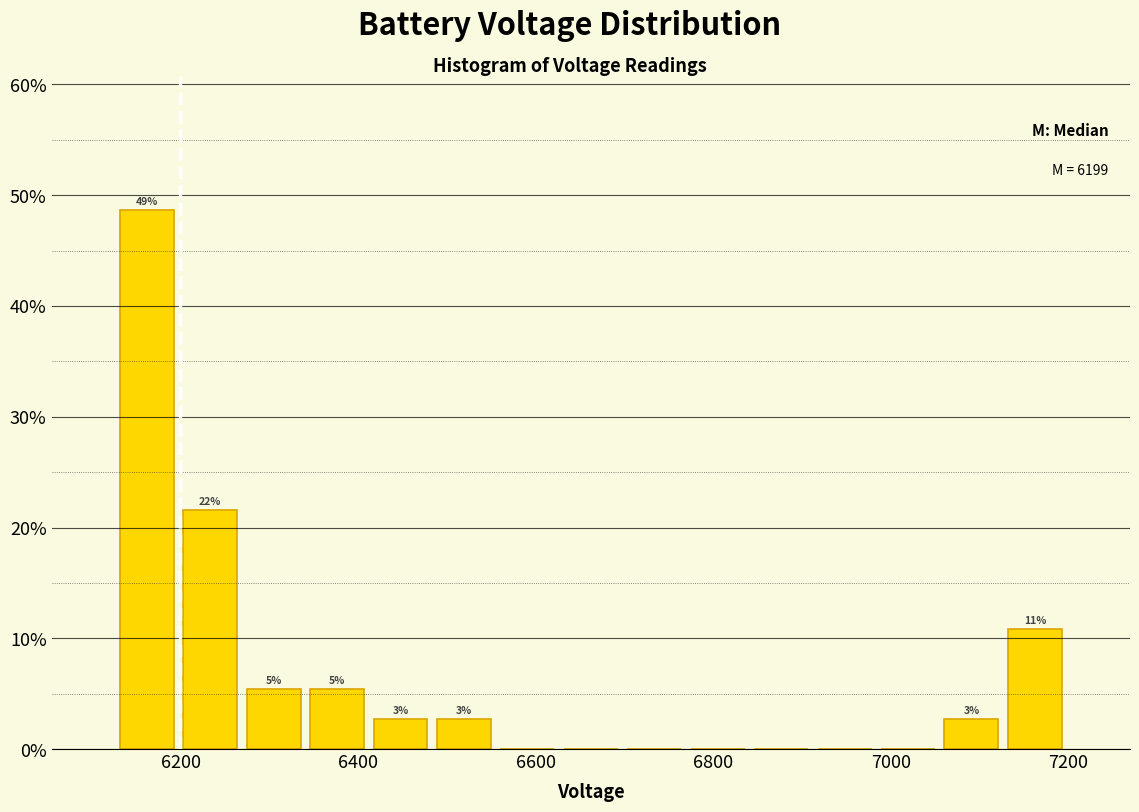

Around what value on the x-axis is the tallest bar? Give the approximate position of its centre, as read against the axis.

6160